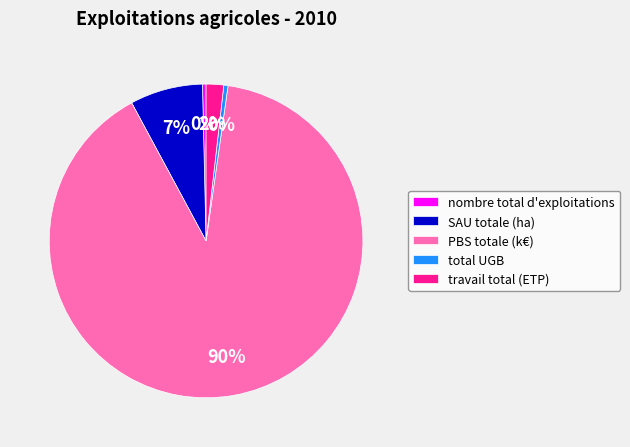

To the nearest percent, what is the difference between the total UGB and SAU totale (ha) slice percentages?

7%